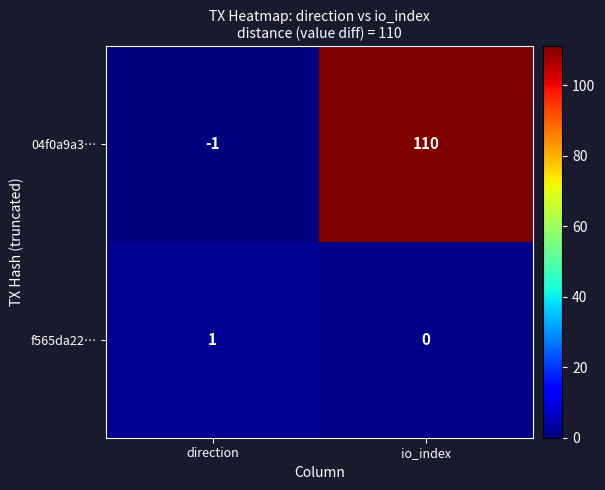

Rank the series at direction from lowest to highest value.

04f0a9a3…, f565da22…